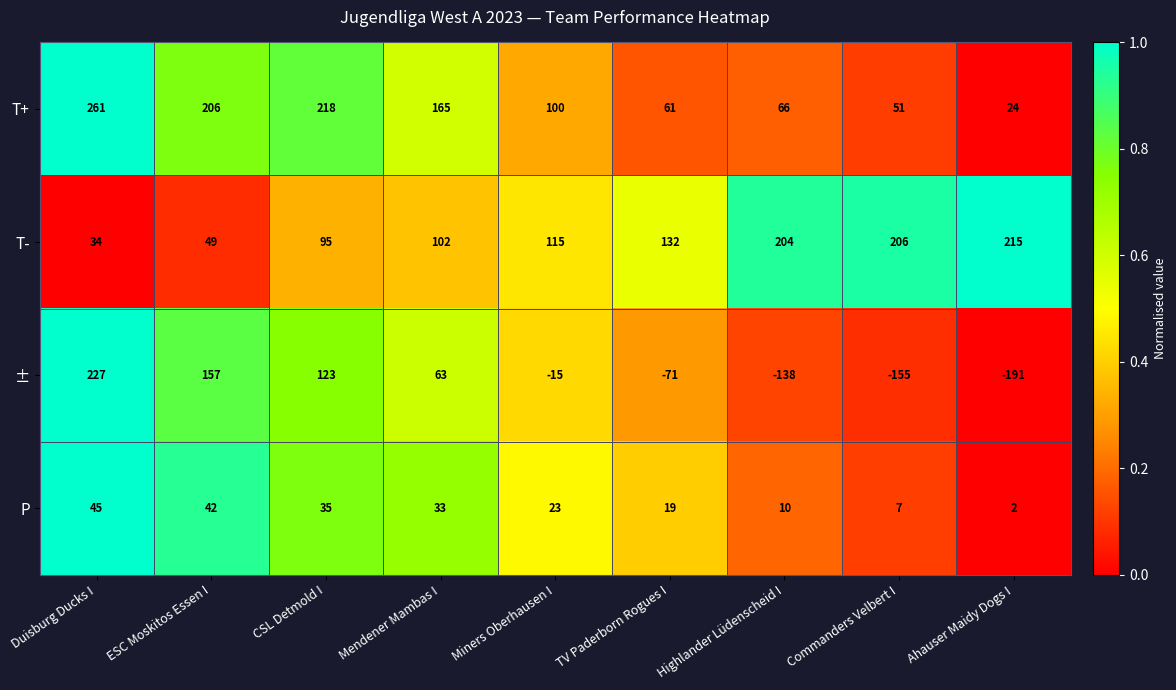

What is the maximum value shown in the chart?

261